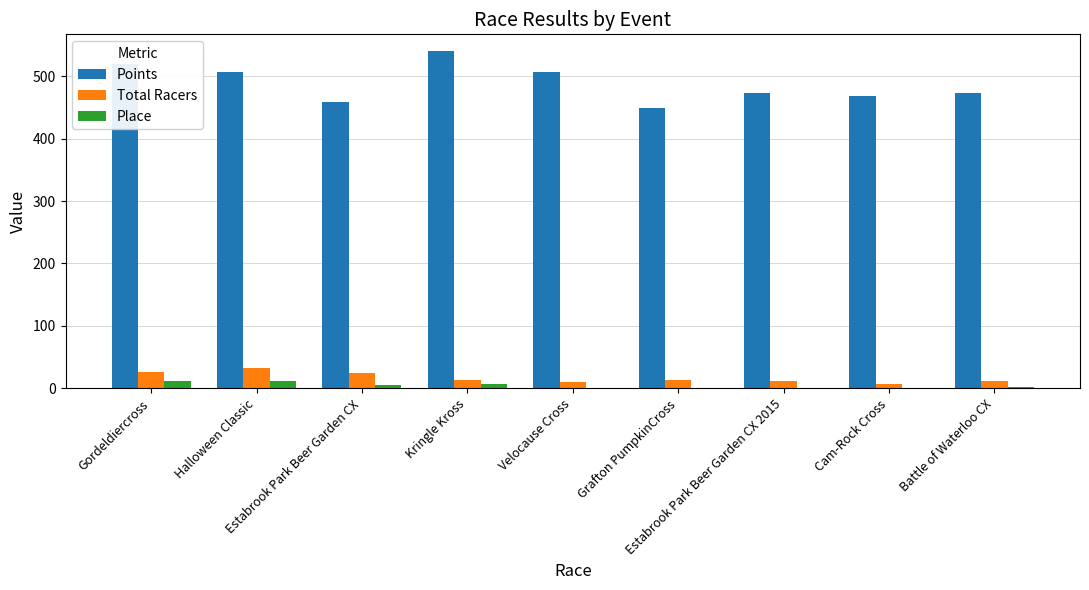

How many distinct data groups are displayed?

3